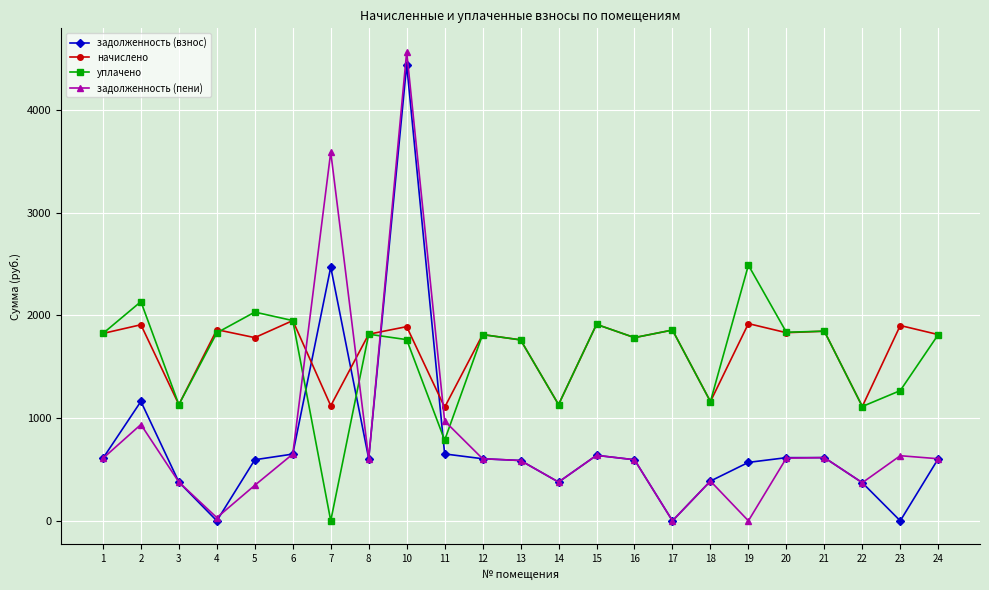

What is the total value across all series at 16?

4758.7